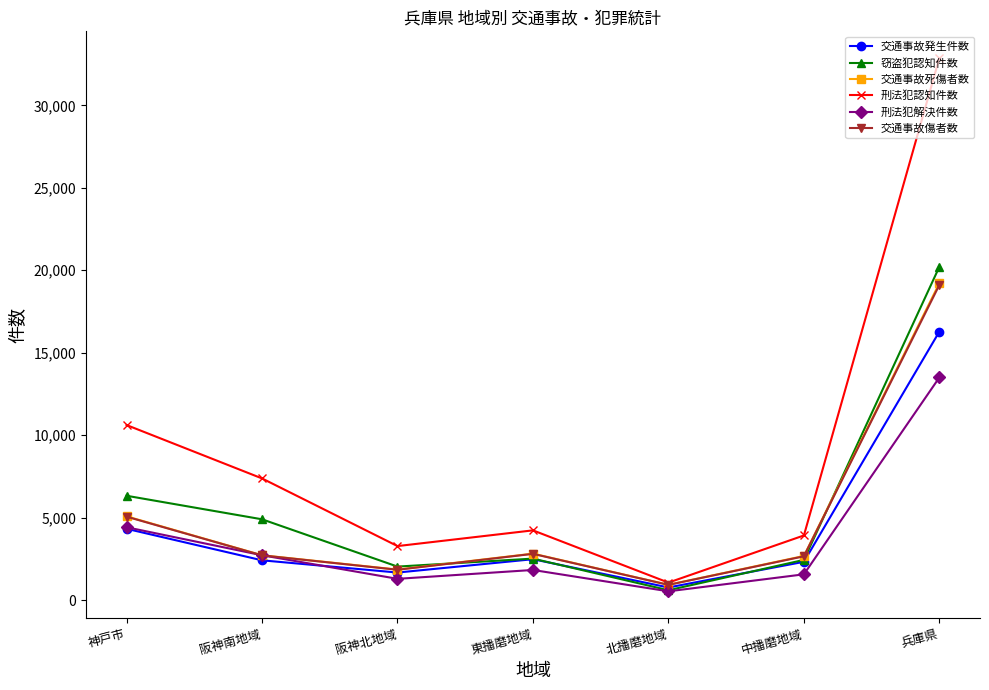

True or false: 刑法犯認知件数 and 刑法犯解決件数 cross at least once.

False